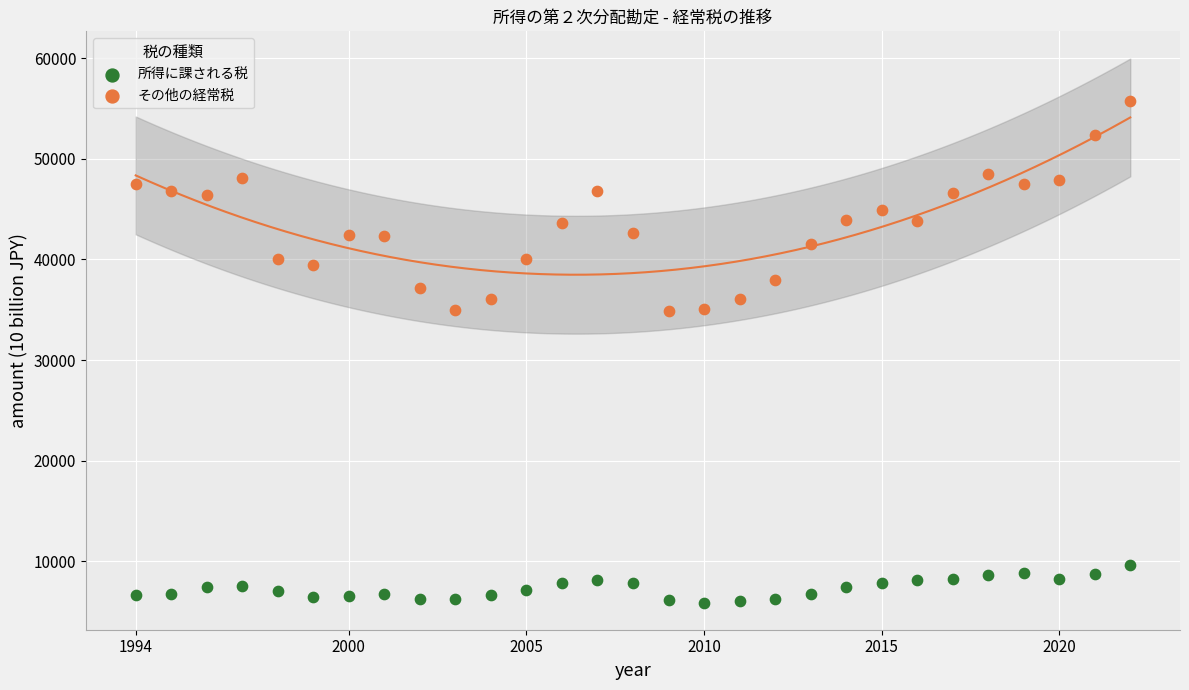

Which series has the widest spread of Y values?

所得に課される税